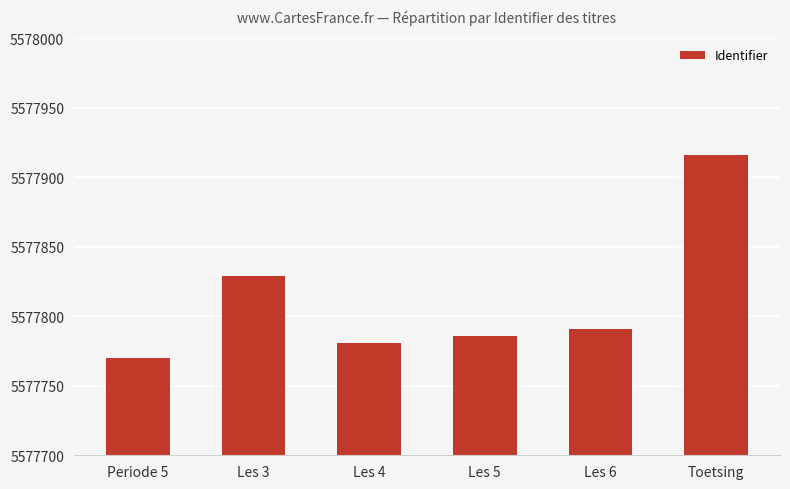

At which category does the chart reach its minimum across all series?

Periode 5